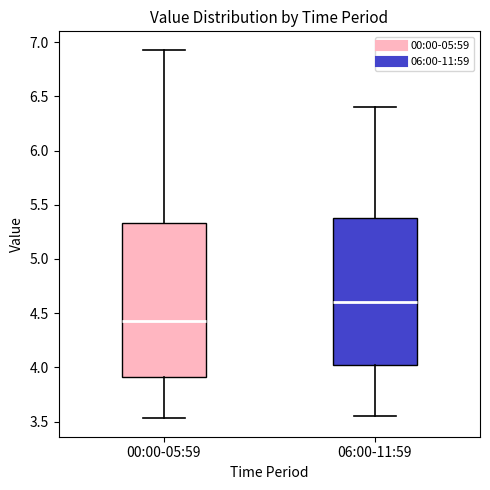

Which box is the tallest, from its lower edge to its upper edge?

00:00-05:59